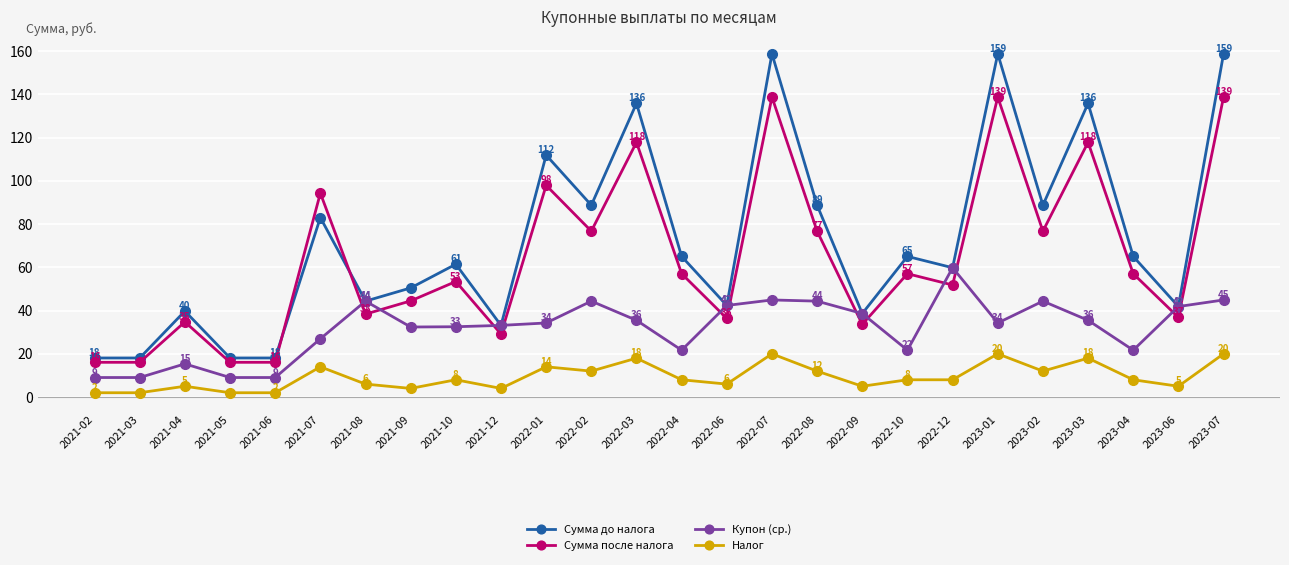

Which series has the largest range (max minus min)?

Сумма до налога